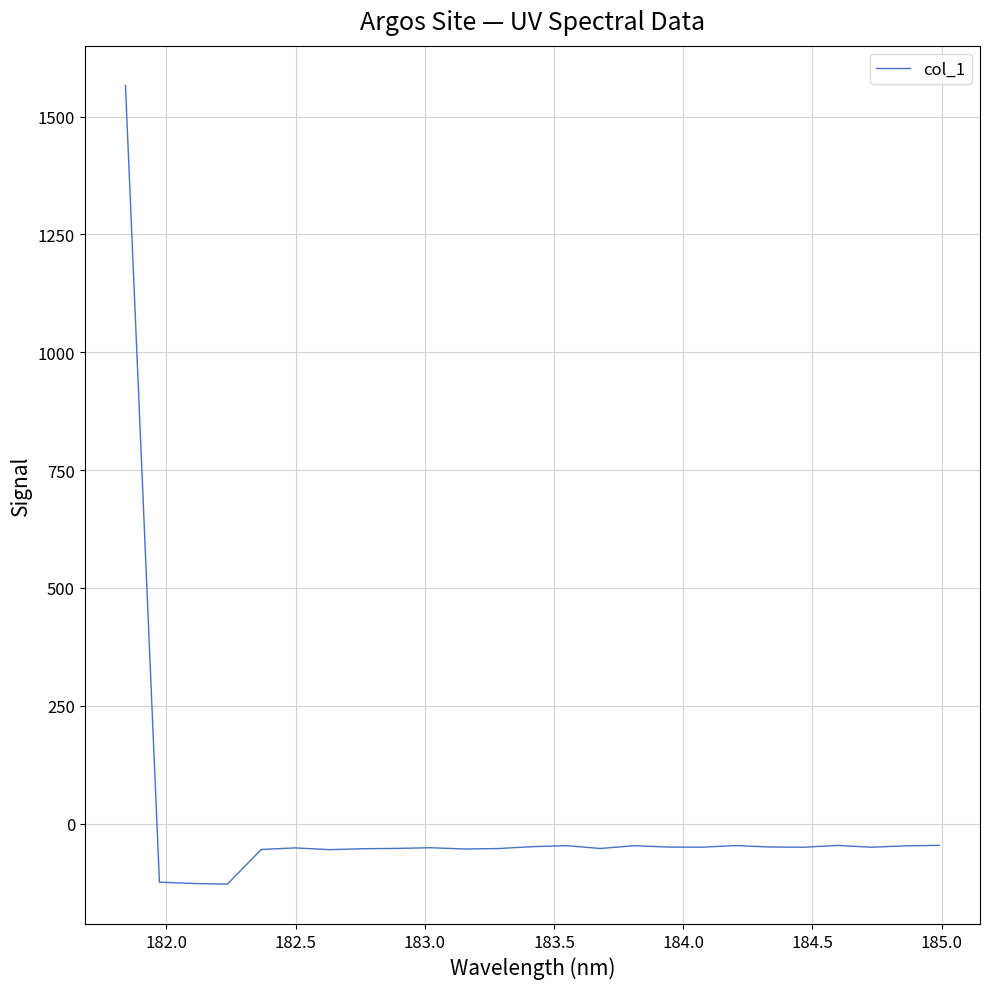

What is the maximum value shown in the chart?

1565.6